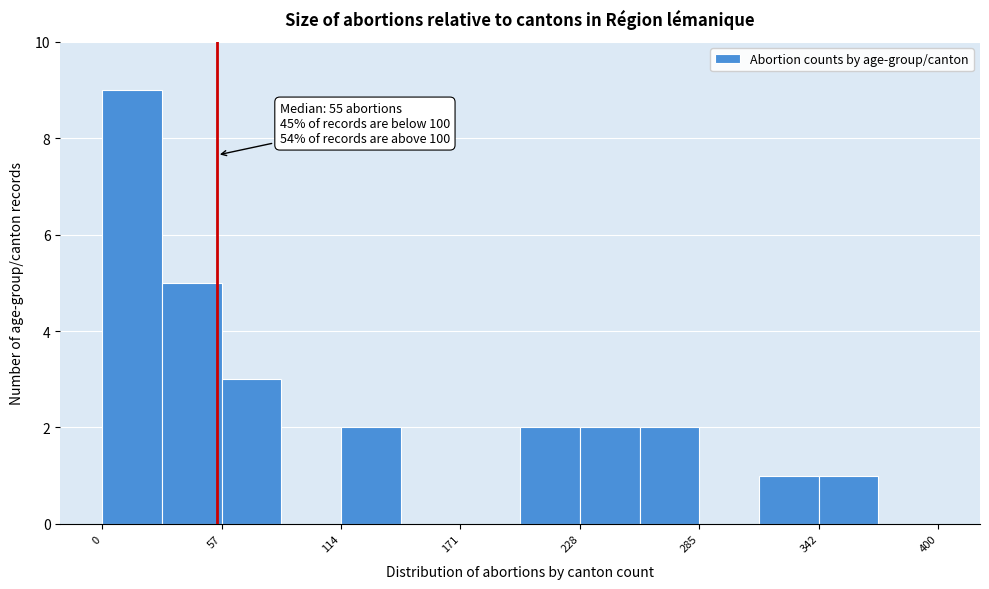

Around what value on the x-axis is the tallest bar? Give the approximate position of its centre, as read against the axis.

10